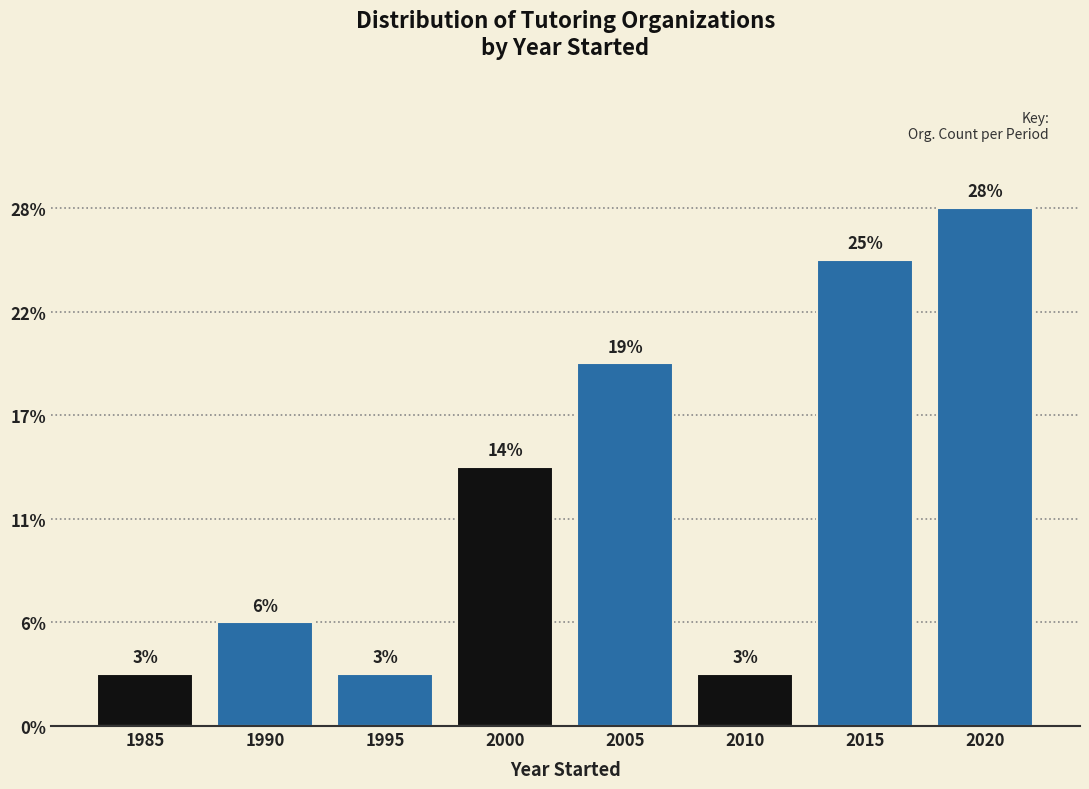

Does the chart contain any negative values?

No